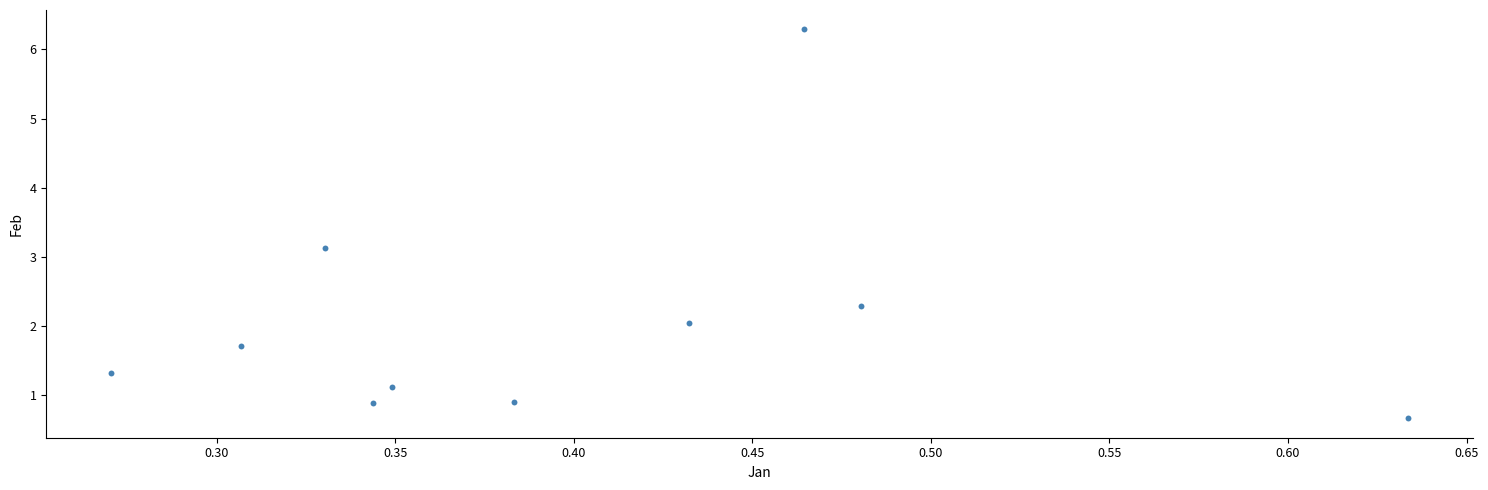

What Y value in the scatter plot is closest to 3?

3.1